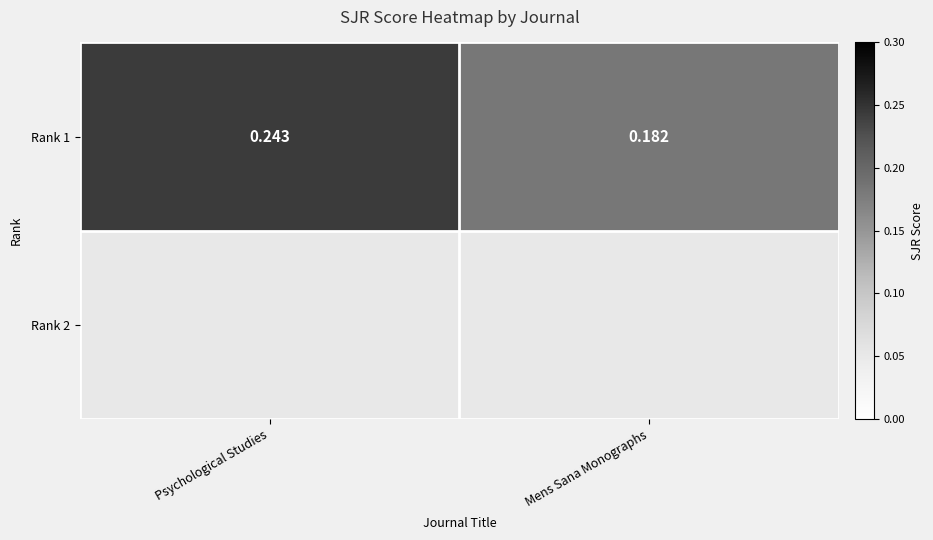

The value at Mens Sana Monographs is 0.1. True or false?

False